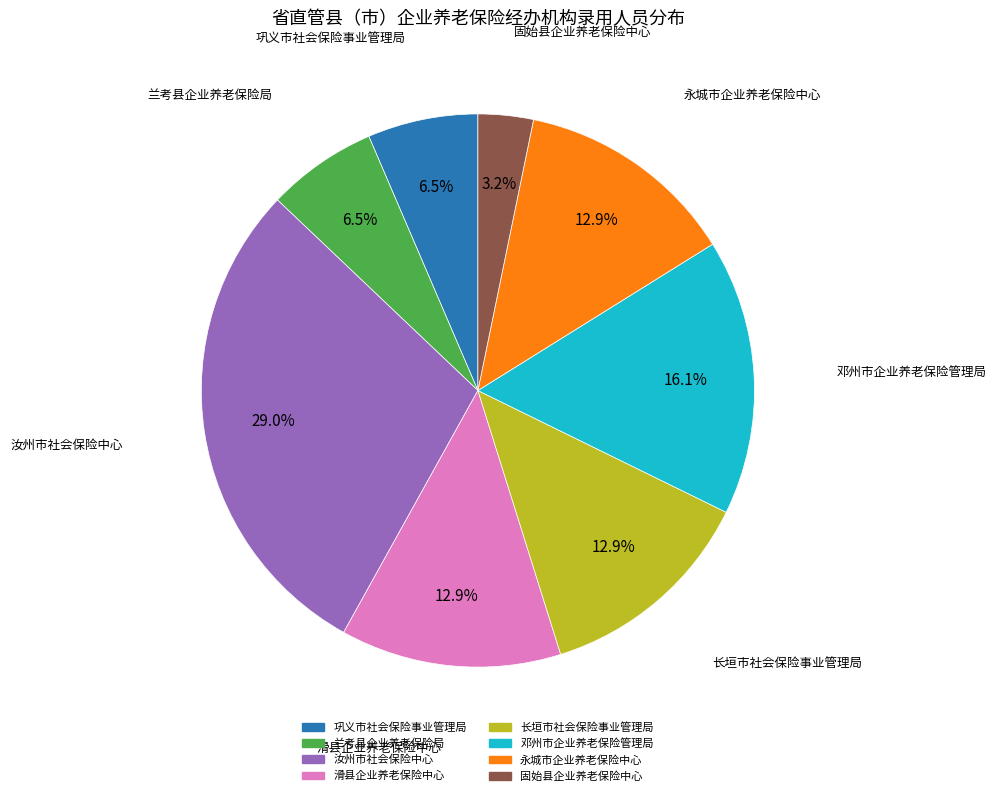

To the nearest percent, what percentage of the pie is 邓州市企业养老保险管理局?

16%